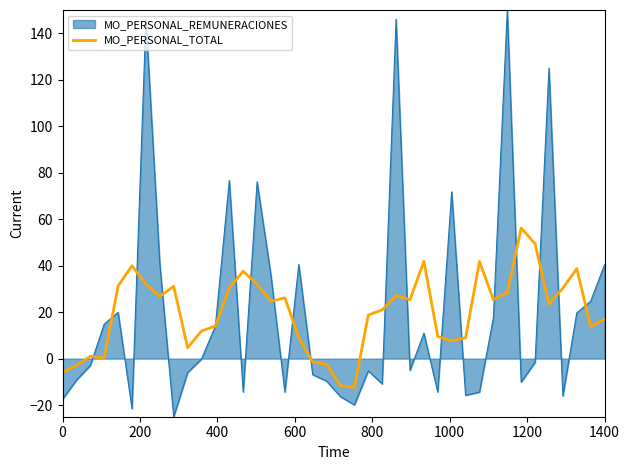

Which series has the largest range (max minus min)?

MO_PERSONAL_REMUNERACIONES